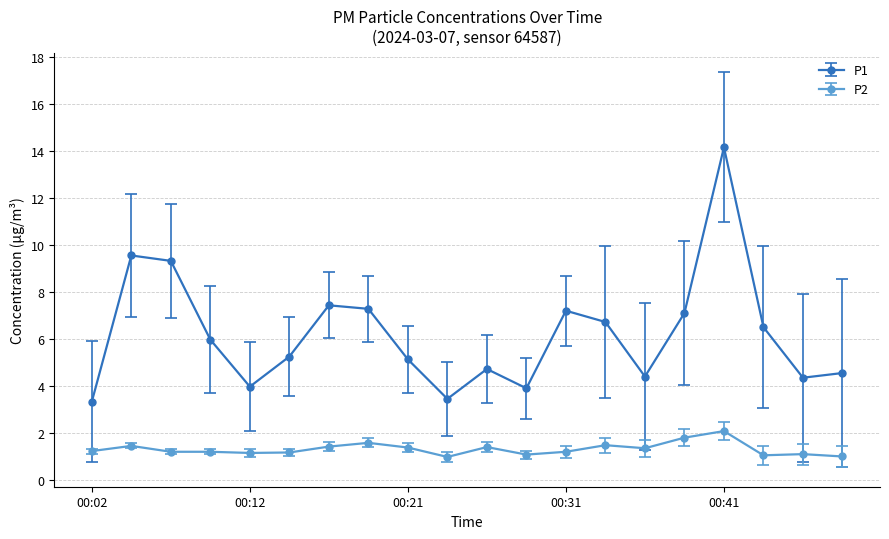

What is the value of the P1 point at the 5th from the left?

4.0